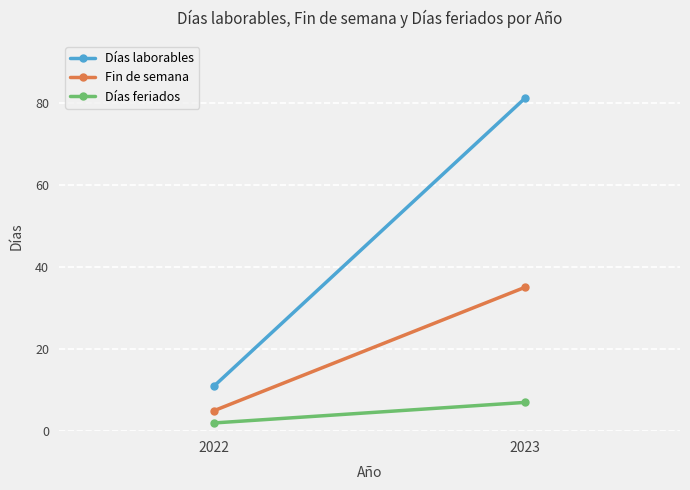

Which series changed the most between 2022 and 2023?

Días laborables